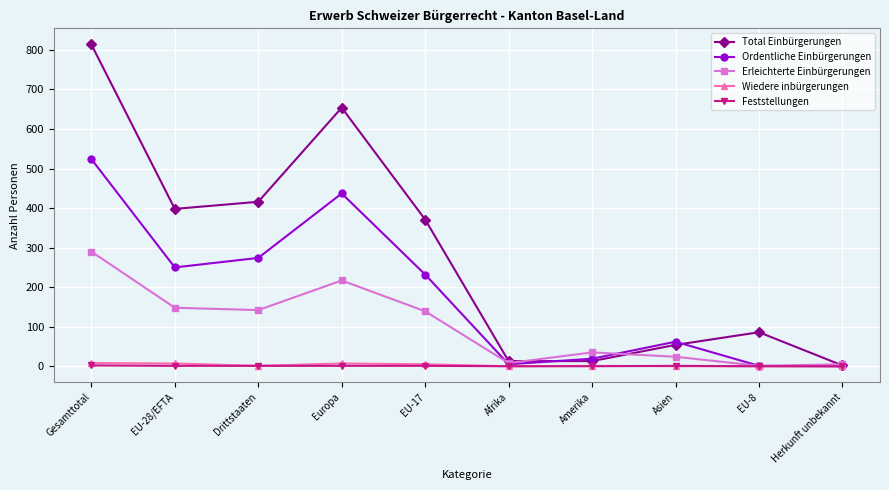

What is the sum of all Erleichterte Einbürgerungen values?

1009